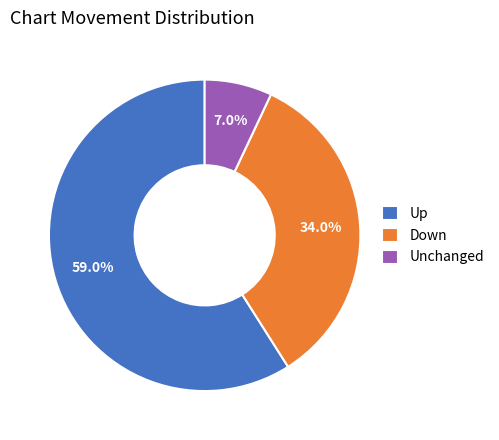

To the nearest percent, what is the difference between the largest and smallest slice percentages?

52%